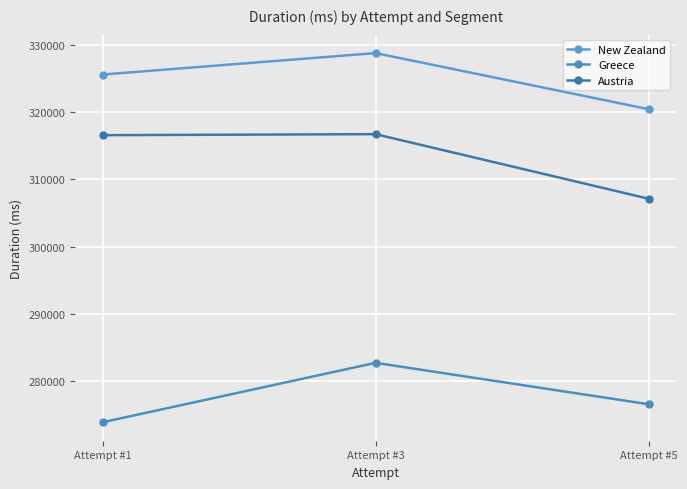

Which series has the largest range (max minus min)?

Austria